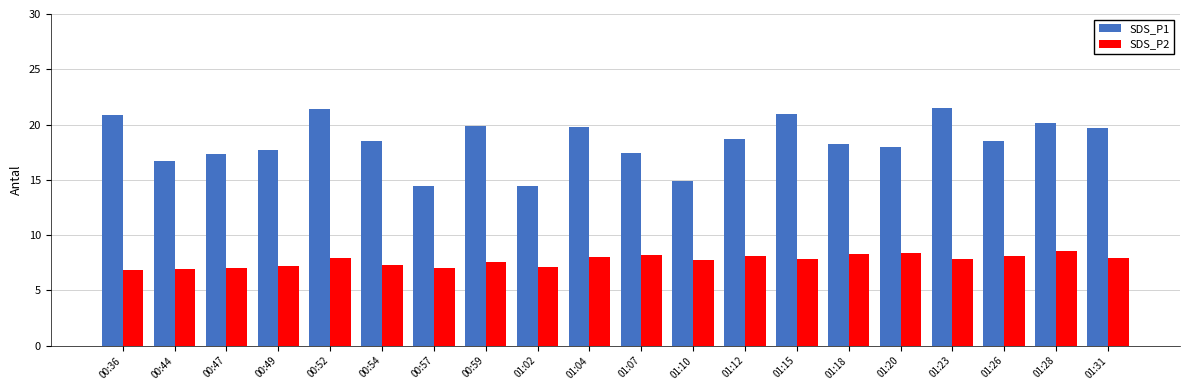

The SDS_P1 series shows 18.0 at 01:20. True or false?

True